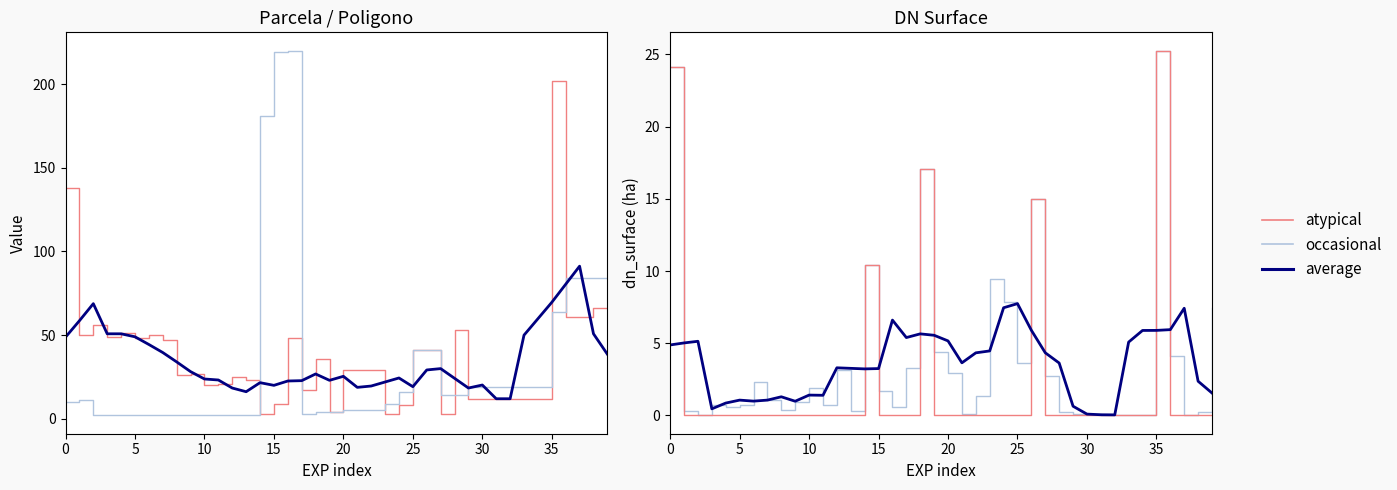

True or false: dn_surface (atypical) and parcela cross at least once.

True